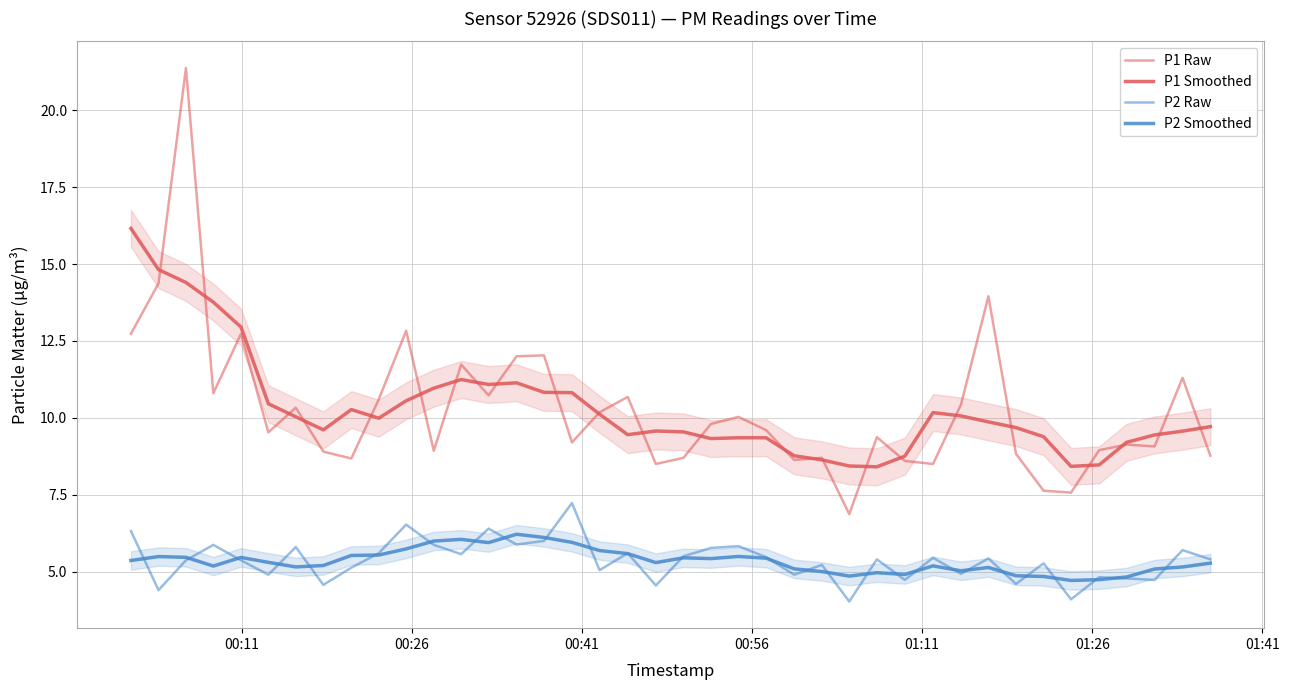

True or false: P1 Smoothed has more than 0 interior local peaks.

True